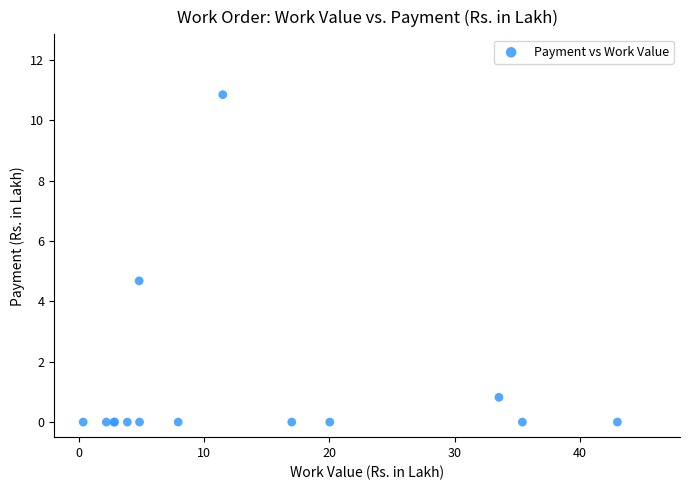

What Y value in the scatter plot is closest to 5?

4.7